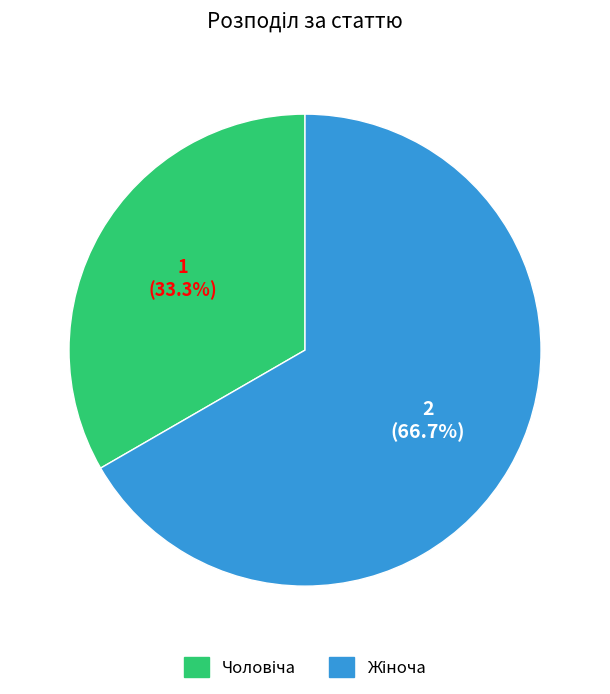

Count the number of slices in the pie.

2